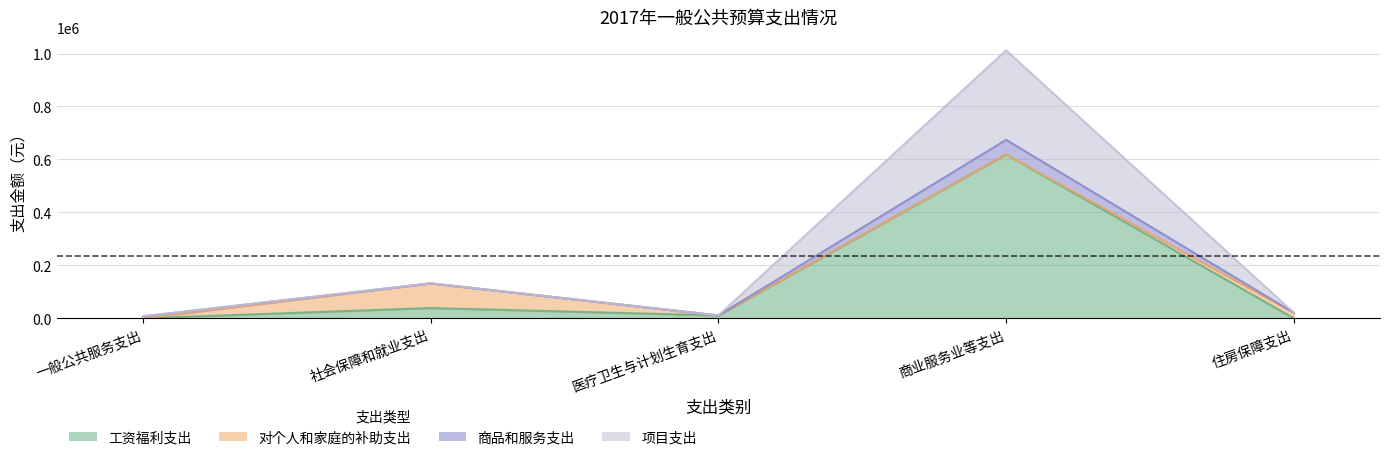

Where is 工资福利支出 nearest to the value 309510?

社会保障和就业支出